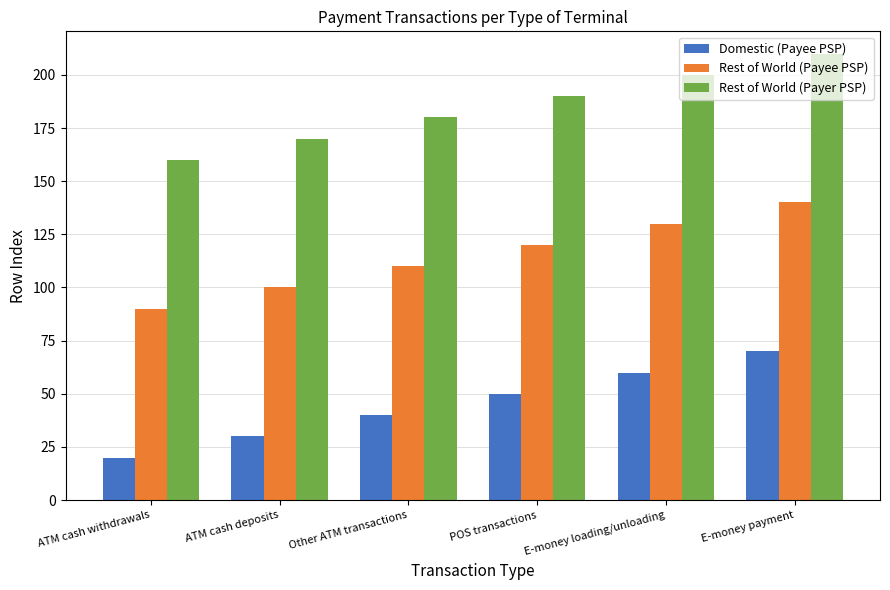

The Rest of World (Payer PSP) series shows 200 at E-money loading/unloading. True or false?

True